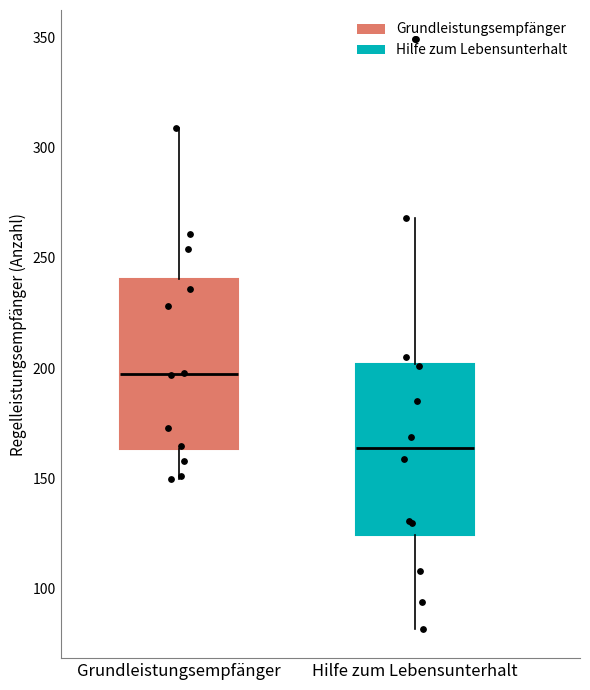

Reading left to right, read every box against the y-axis: the position of its median line, the range the box covers, and the ends of its whiskers. The values are not printed on the chart, so give them approximately, as read against the axis.

Grundleistungsempfänger: median 200, box 165 to 240, whiskers 150 to 310
Hilfe zum Lebensunterhalt: median 165, box 125 to 200, whiskers 80 to 270